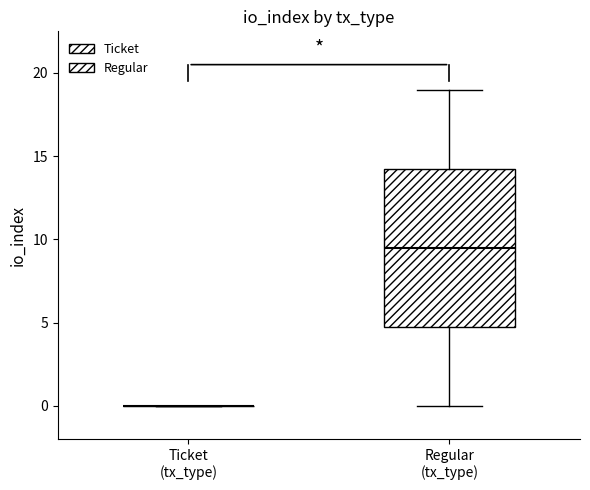

Reading left to right, transcribe this box plot: for each box, give where its median line is, the range the box spans, and where its two whiskers end, as read against the y-axis. The values are not printed on the chart, so give them approximately, as read against the axis.

Ticket (tx_type): box collapsed to a line at 0.0, whiskers 0.0 to 0.0
Regular (tx_type): median 9.5, box 5.0 to 14.5, whiskers 0.0 to 19.0